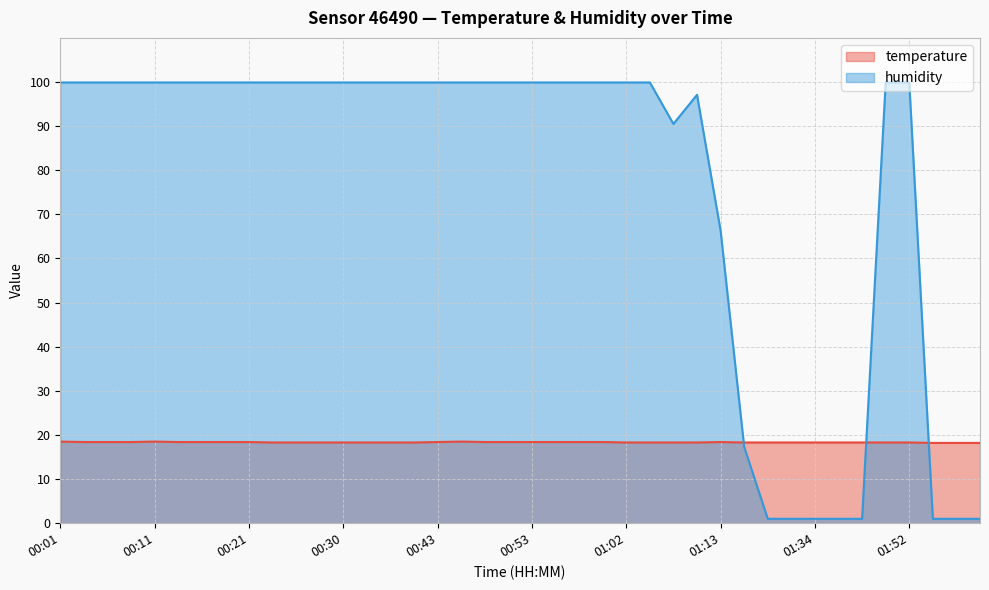

What are all the series names shown in the legend?

temperature, humidity